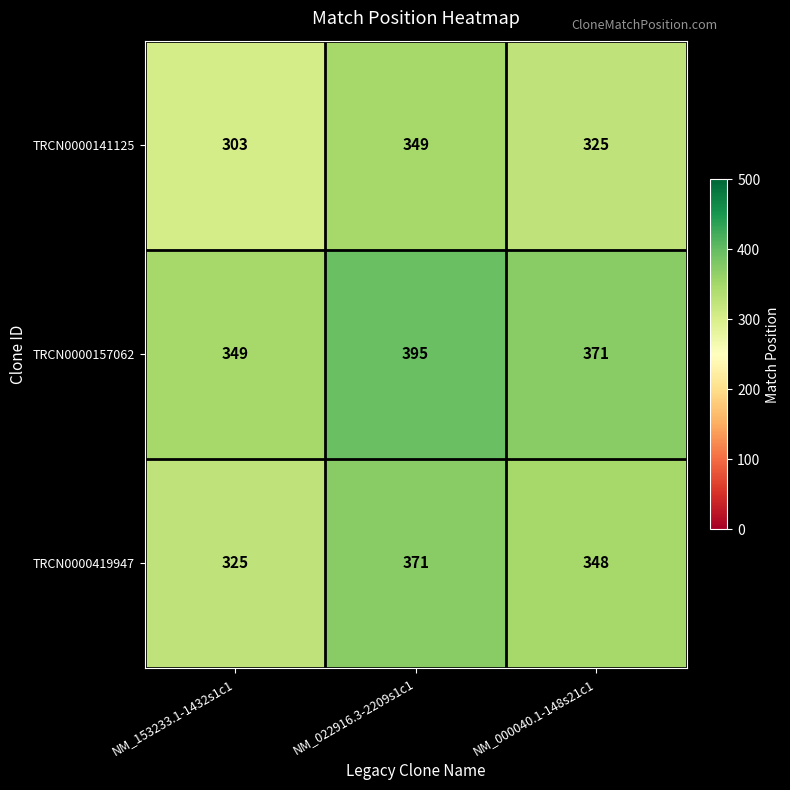

At how many categories does at least one series exceed 318?

3